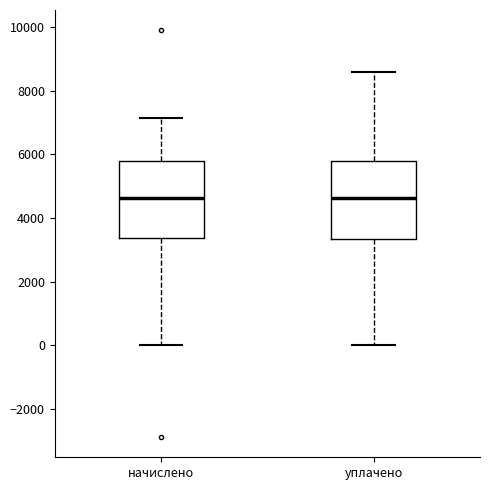

Where does the lower whisker of the box for начислено end on the y-axis? The values are not printed on the chart, so give them approximately, as read against the axis.

0